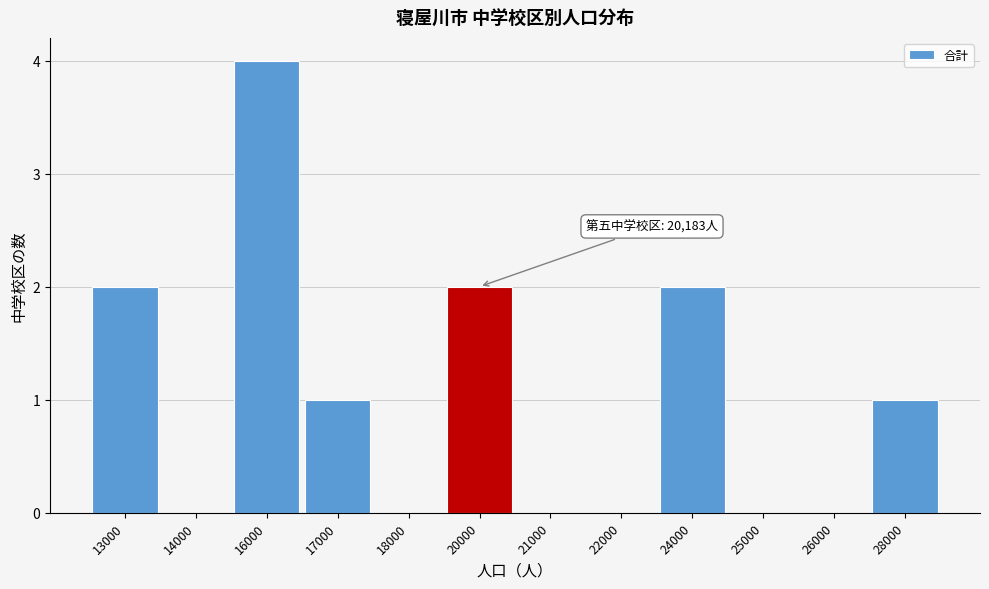

Reading left to right, what are all the values shown in this chart?

13000=2	14000=0	16000=4	17000=1	18000=0	20000=2	21000=0	22000=0	24000=2	25000=0	26000=0	28000=1